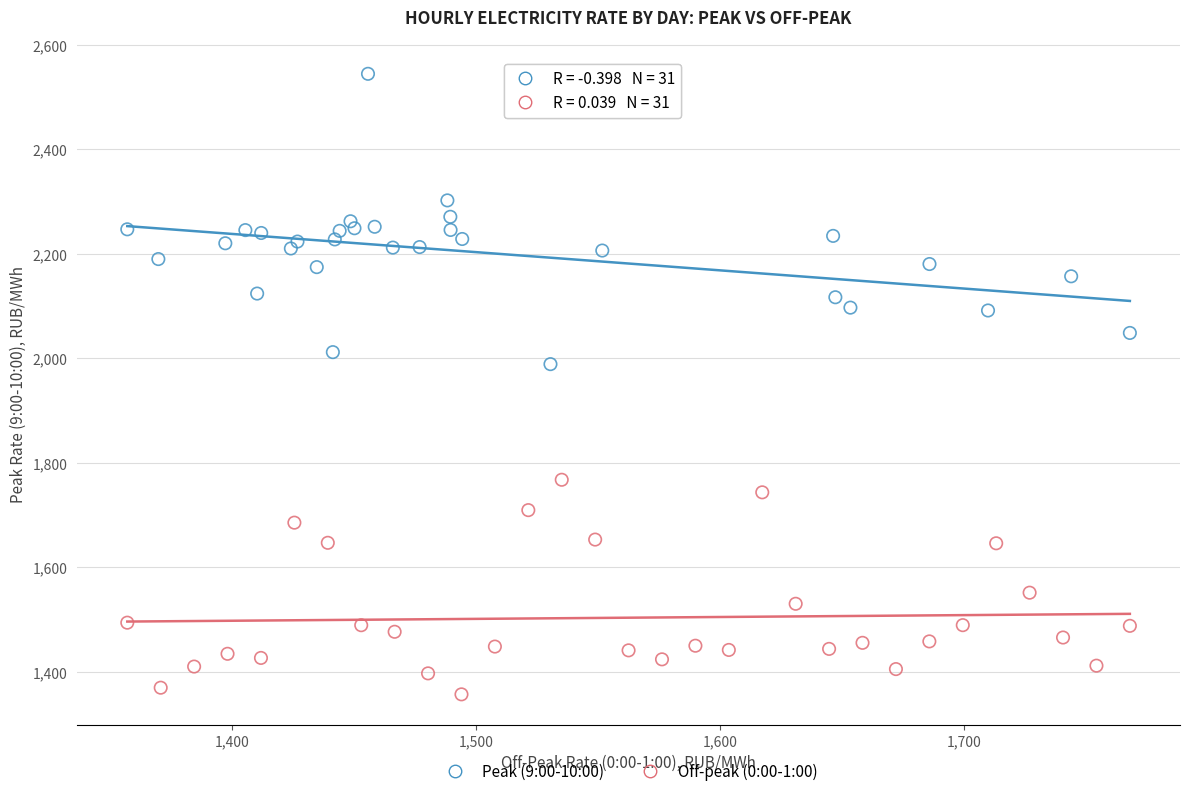

Which series has the widest spread of Y values?

Peak (9:00-10:00)